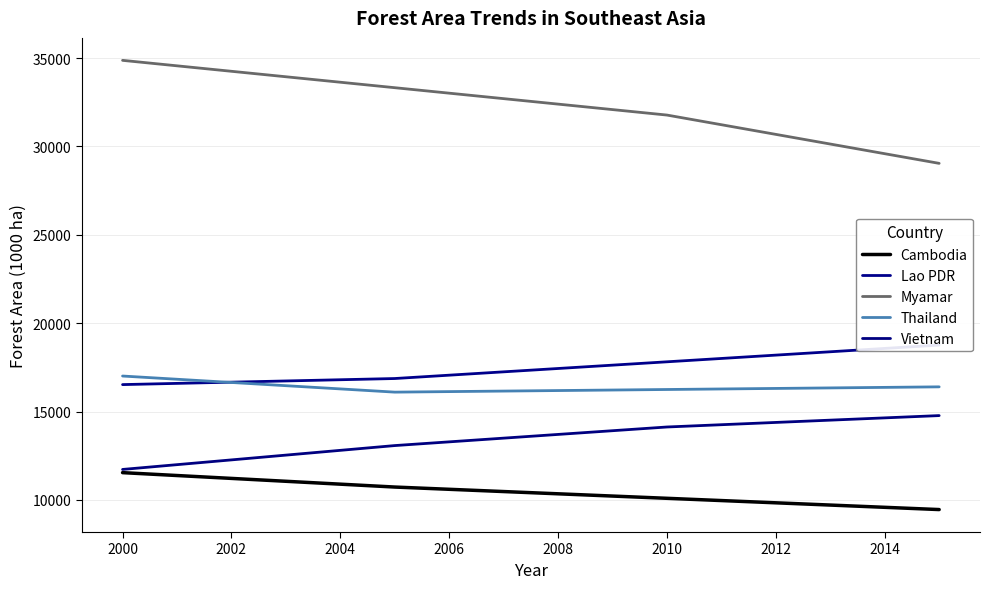

True or false: Lao PDR and Cambodia intersect in this chart.

False